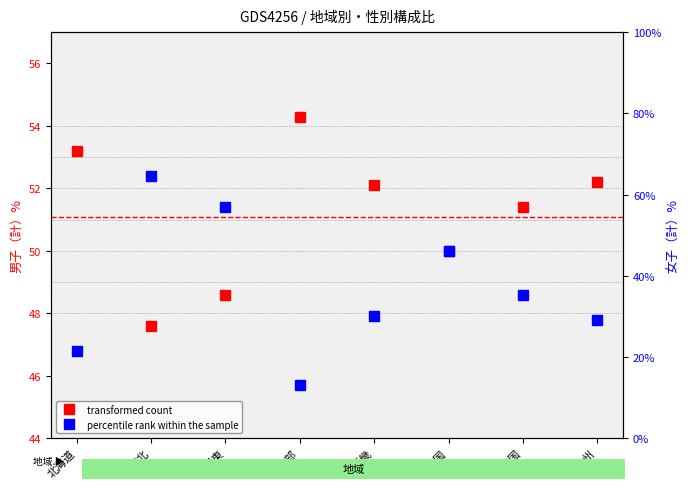

What are all the series names shown in the legend?

transformed count, percentile rank within the sample